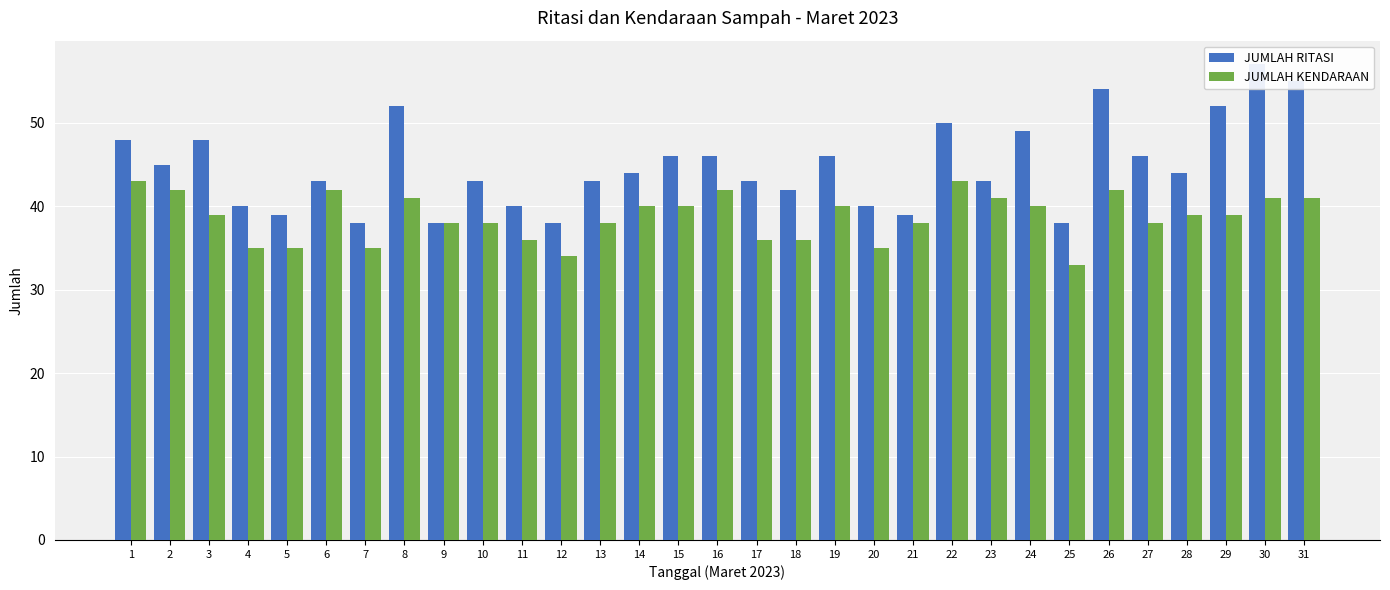

At which label does JUMLAH RITASI reach its minimum?

7